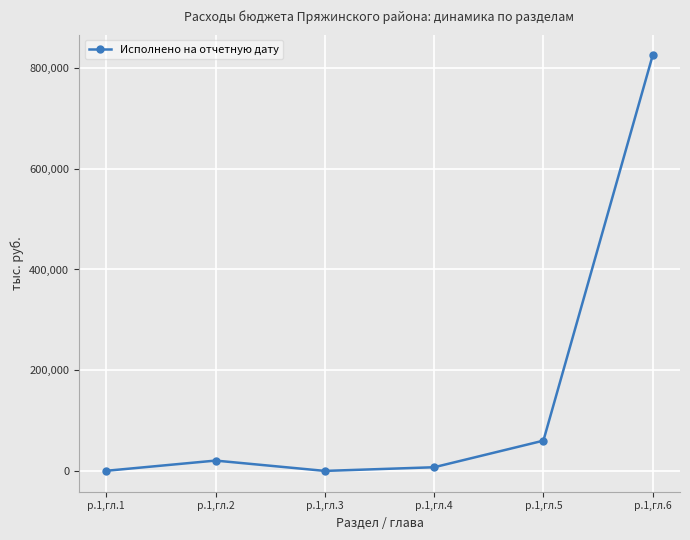

What is the greatest value displayed?

825257.1